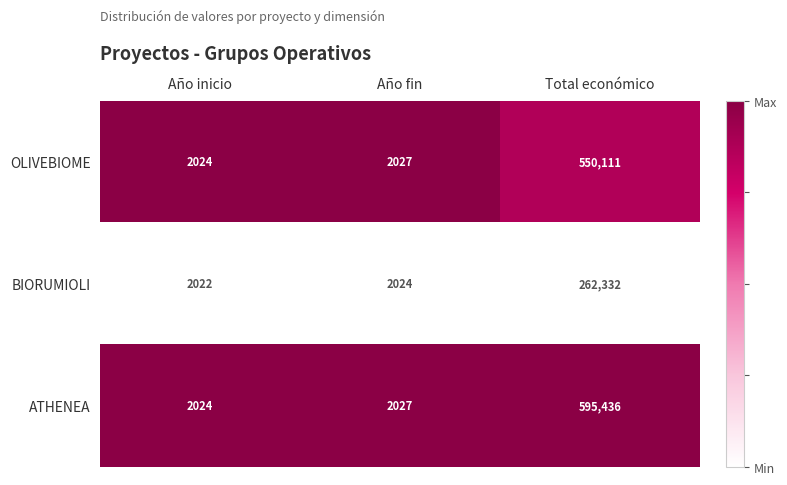

What is the approximate value of BIORUMIOLI at Año fin, to the nearest 100?

2000